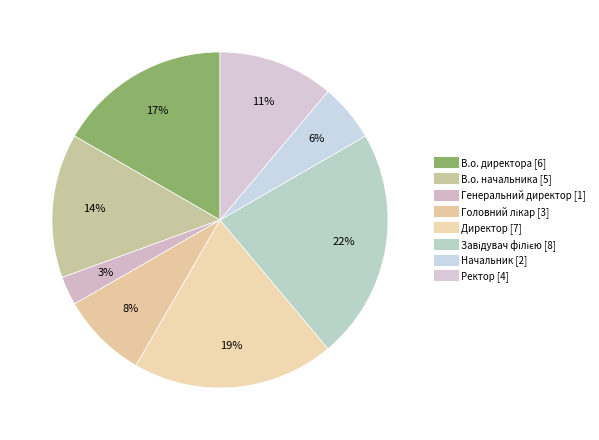

How many slices are in this pie chart?

8